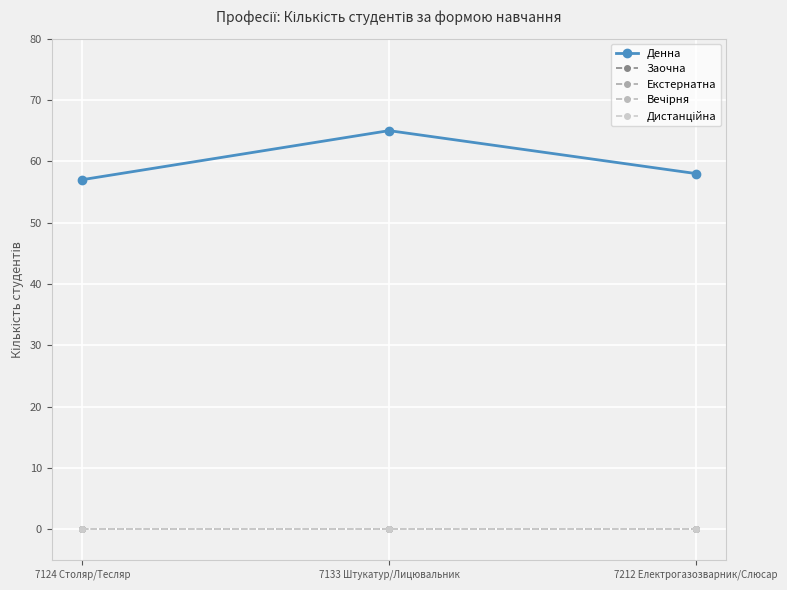

Which series has the largest total across all categories?

Денна